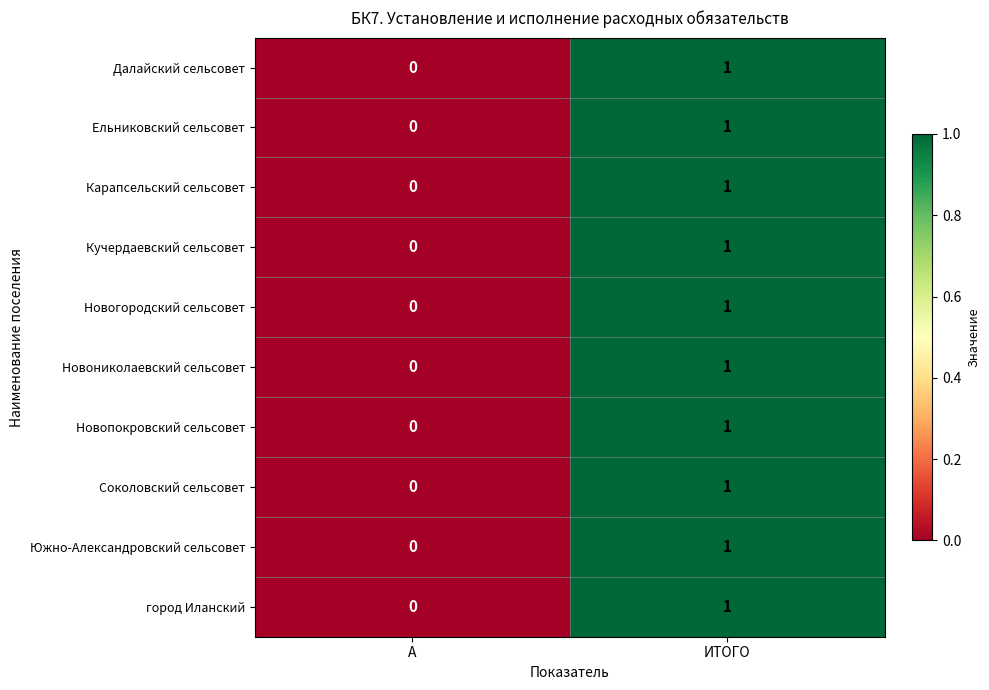

What is the greatest value displayed?

1